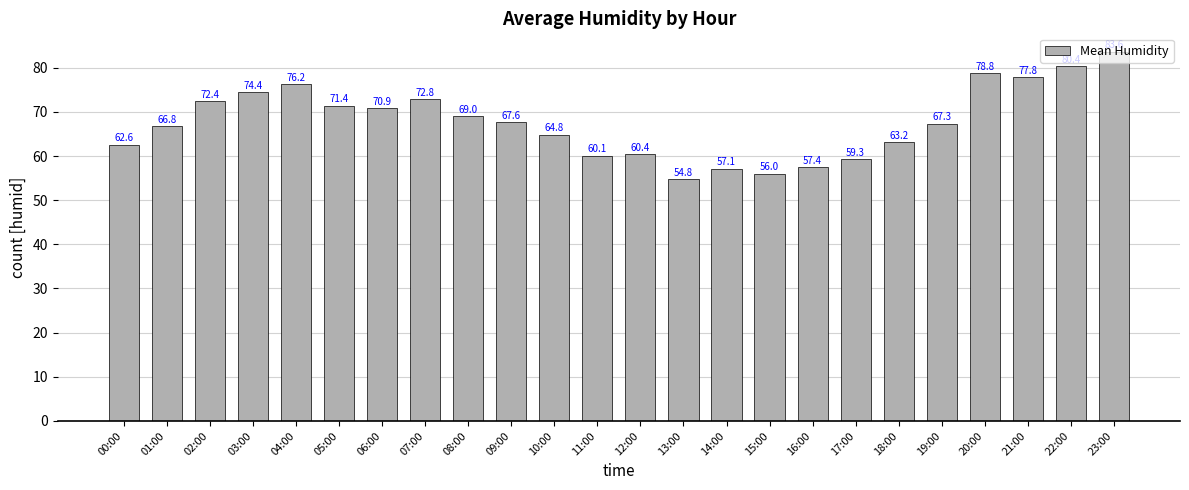

Reading right to left, list all the values displayed in this chart.

83.6	80.4	77.8	78.8	67.3	63.2	59.3	57.4	56.0	57.1	54.8	60.4	60.1	64.8	67.6	69.0	72.8	70.9	71.4	76.2	74.4	72.4	66.8	62.6